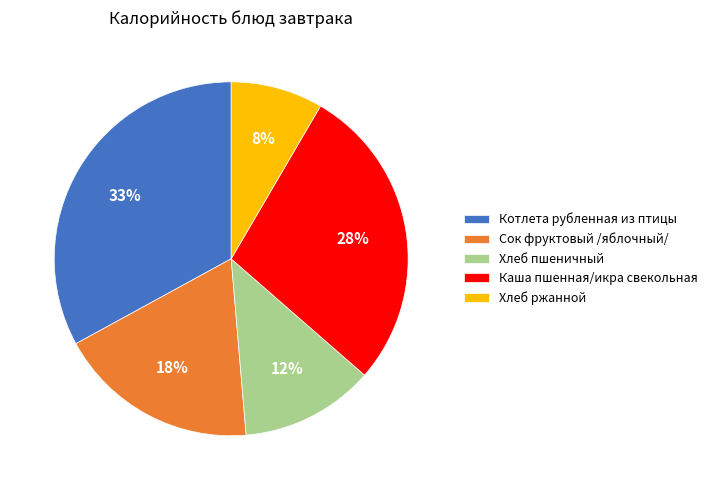

How many segments does this pie chart have?

5